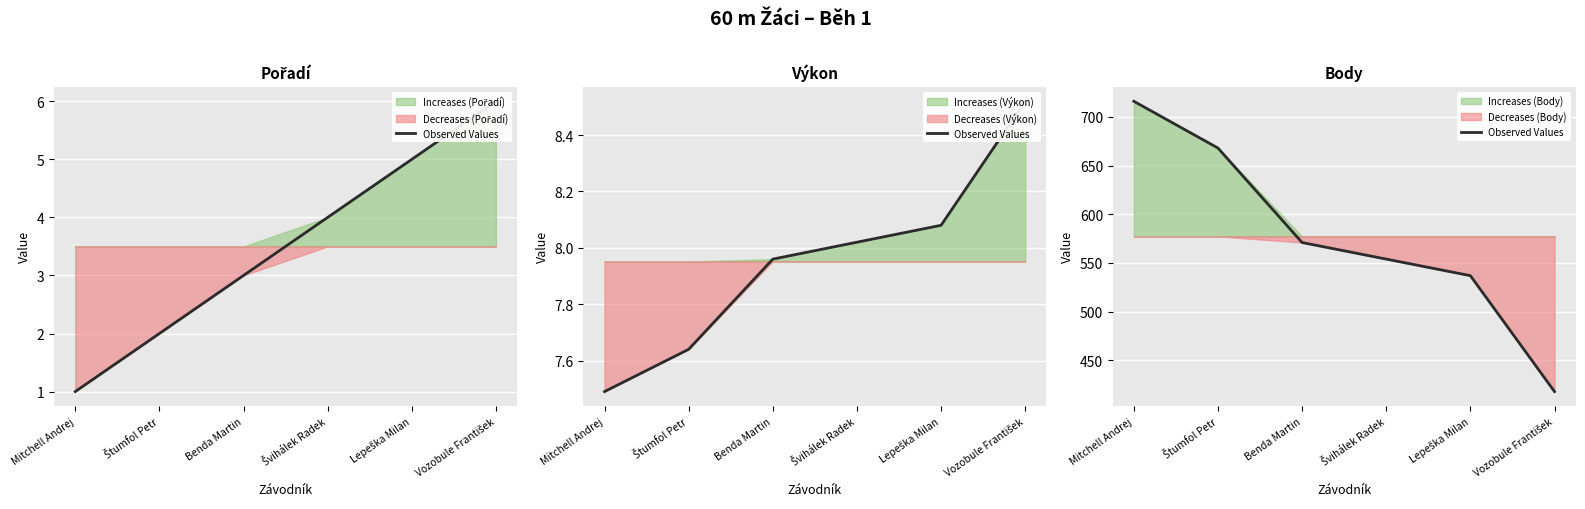

Which category has the highest value across all series?

Mitchell Andrej